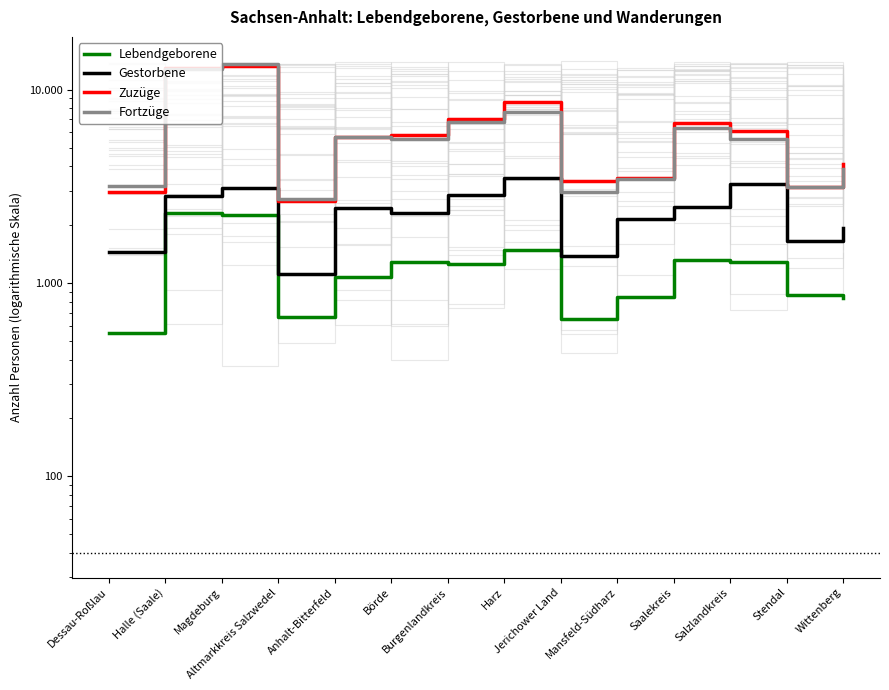

The value of Zuzüge at Jerichower Land is 2143. True or false?

False